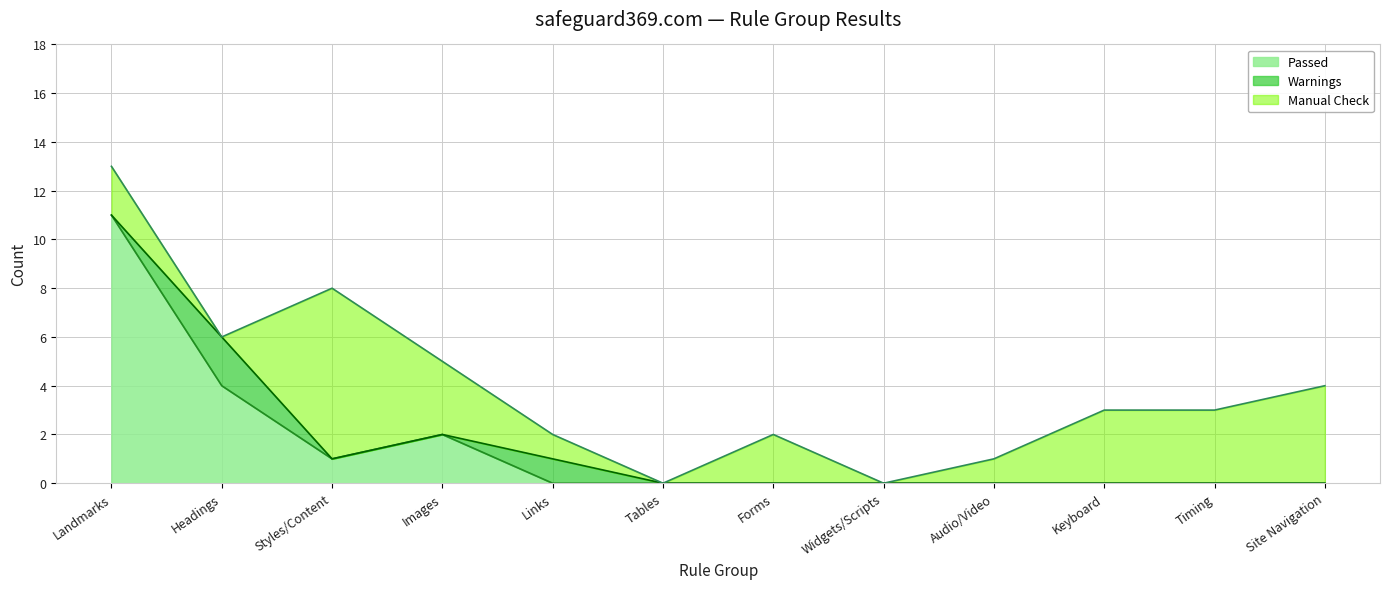

Which series has the largest range (max minus min)?

Passed